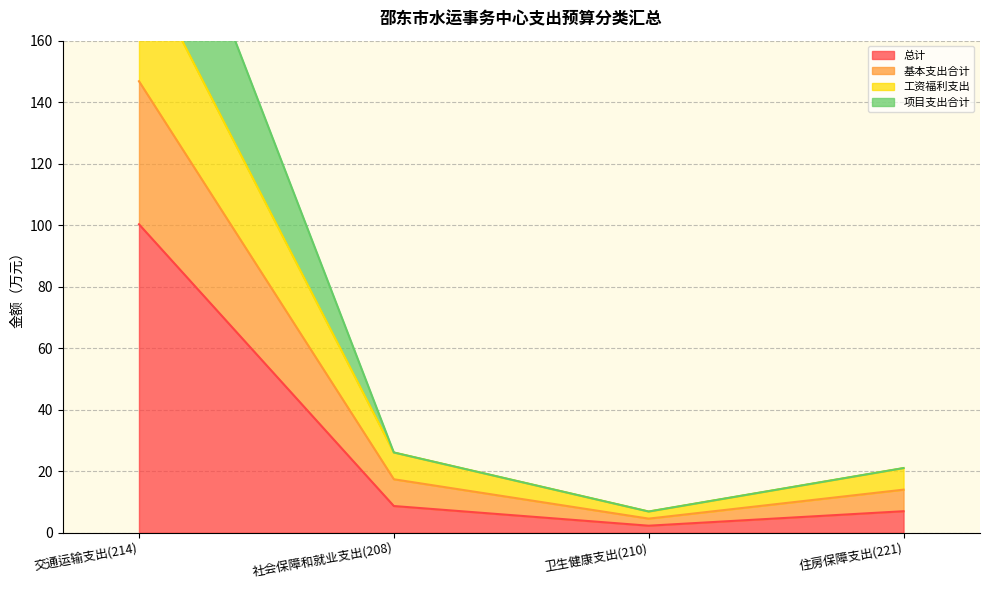

At which category does 工资福利支出 reach its first local valley?

卫生健康支出(210)